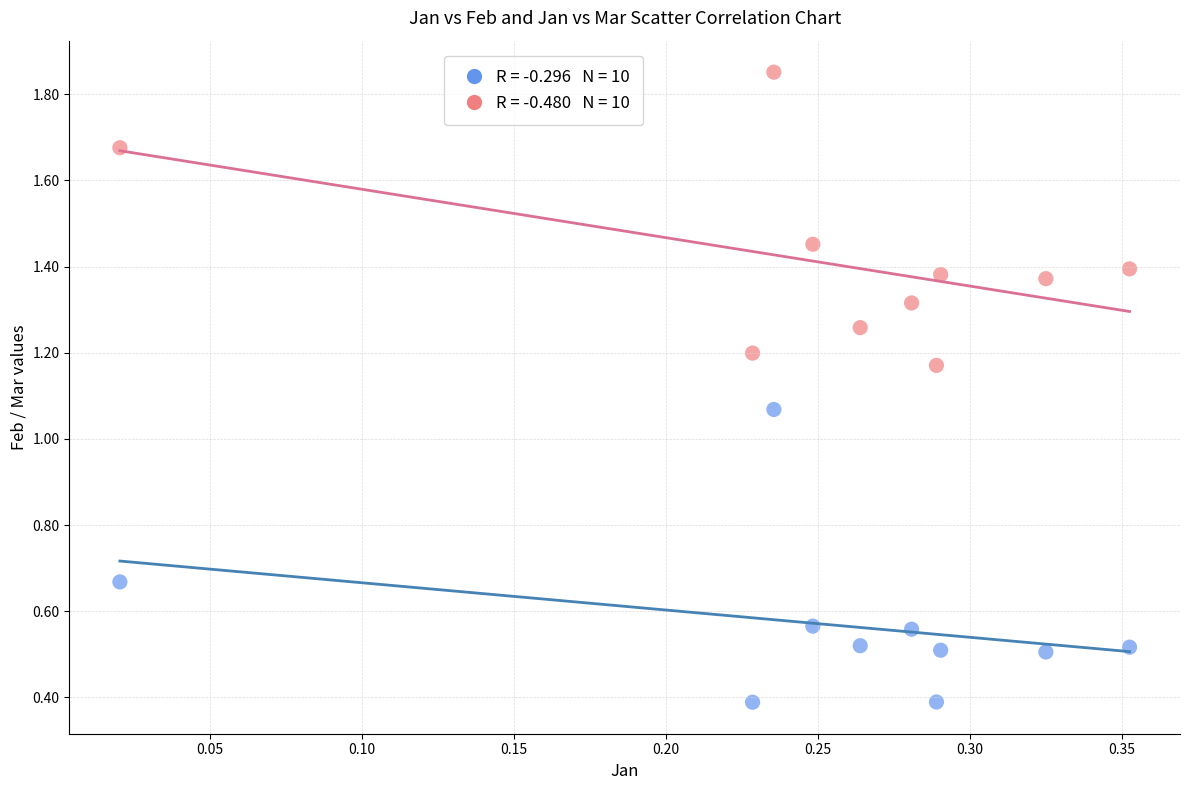

Across all data points, what is the range of X values (max minus min)?

0.3